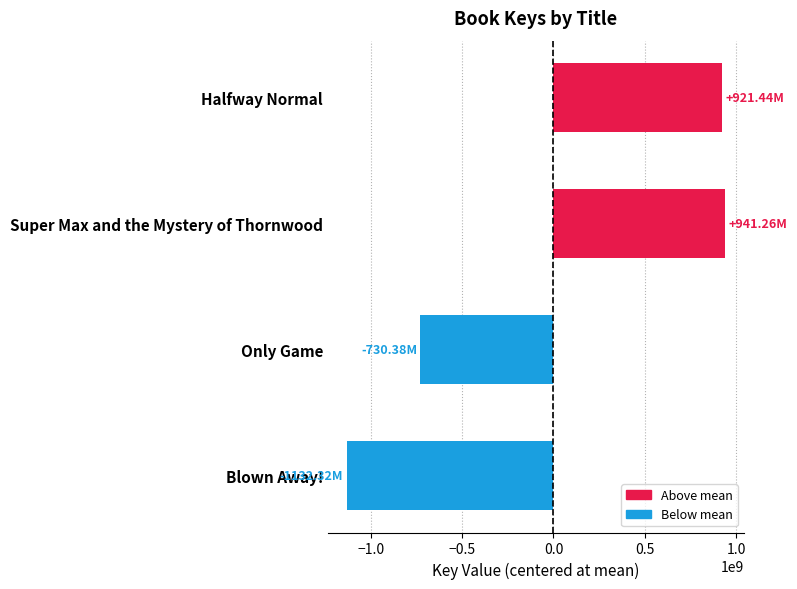

What is the difference between the maximum and second lowest values?

1671632915